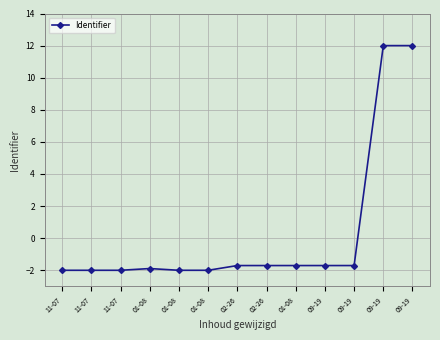

How many distinct data groups are displayed?

1